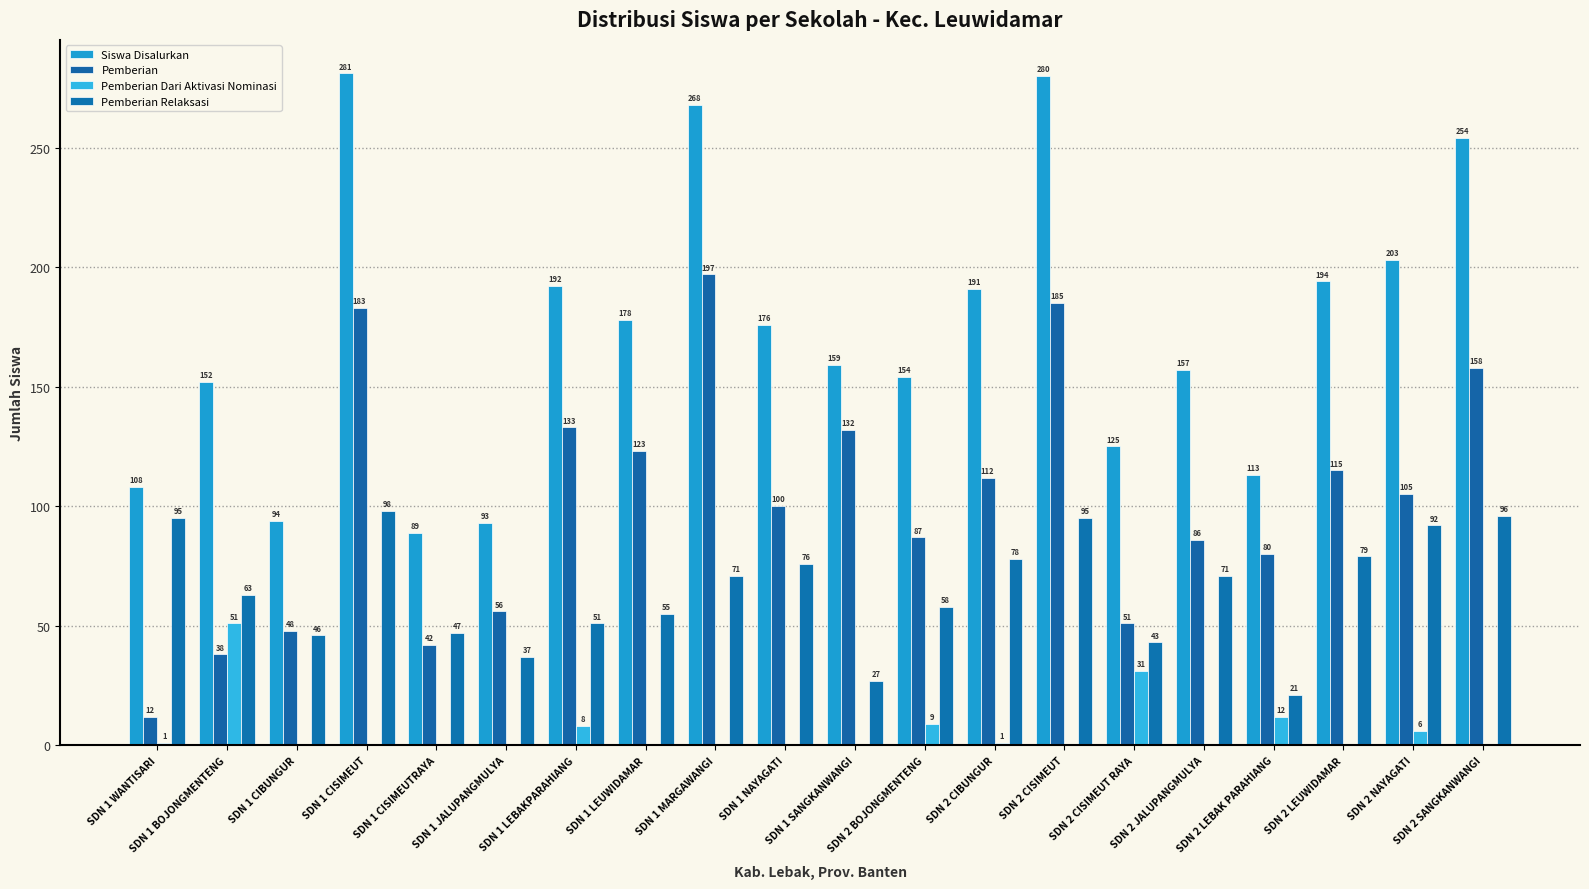

Between SDN 1 NAYAGATI and SDN 2 CIBUNGUR, which series saw the biggest shift?

Siswa Disalurkan